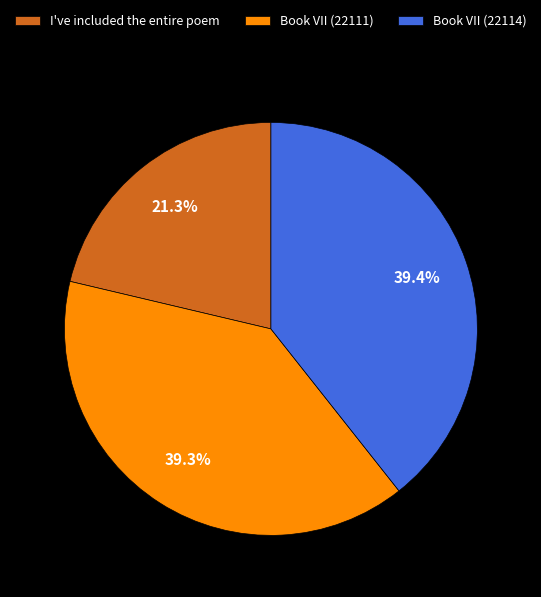

Combined, do Book VII (22111) and Book VII (22114) account for over 50%?

Yes